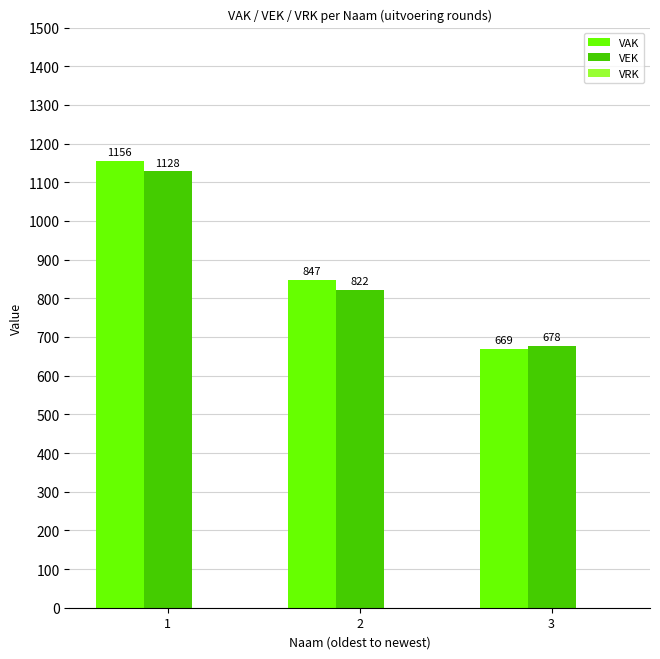

What is the value of the VAK bar at the 1st from the left?

1156